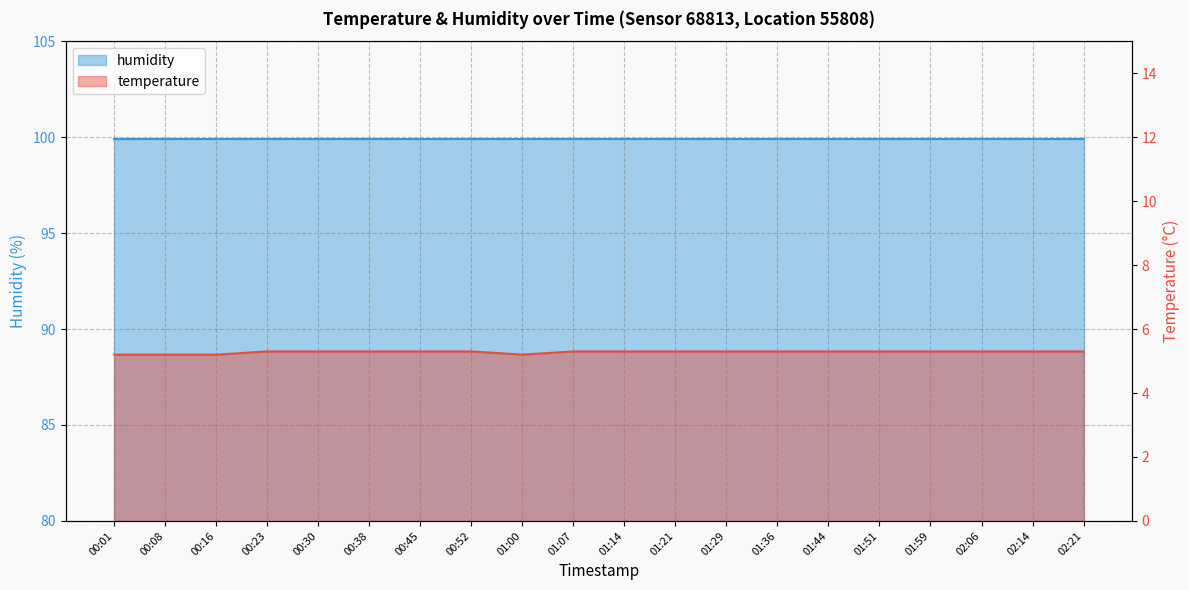

What is the label of the 14th point from the left?

01:36